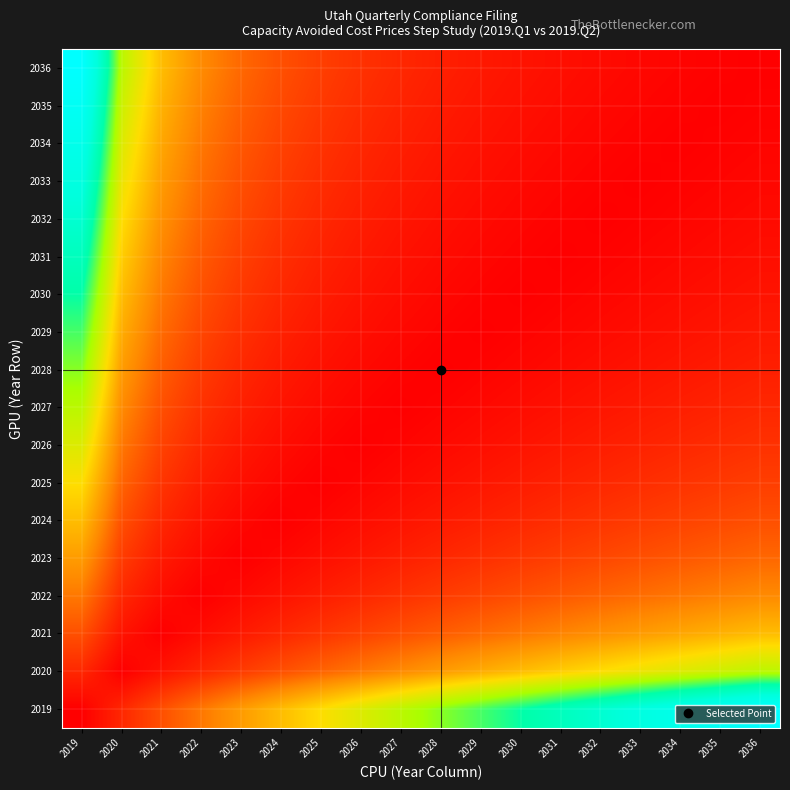

Which has a higher value, 2029 or 2020?

2029